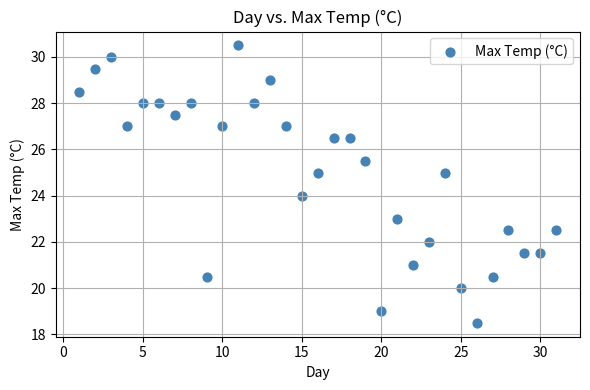

What is the range of X values (max minus min)?

30.0